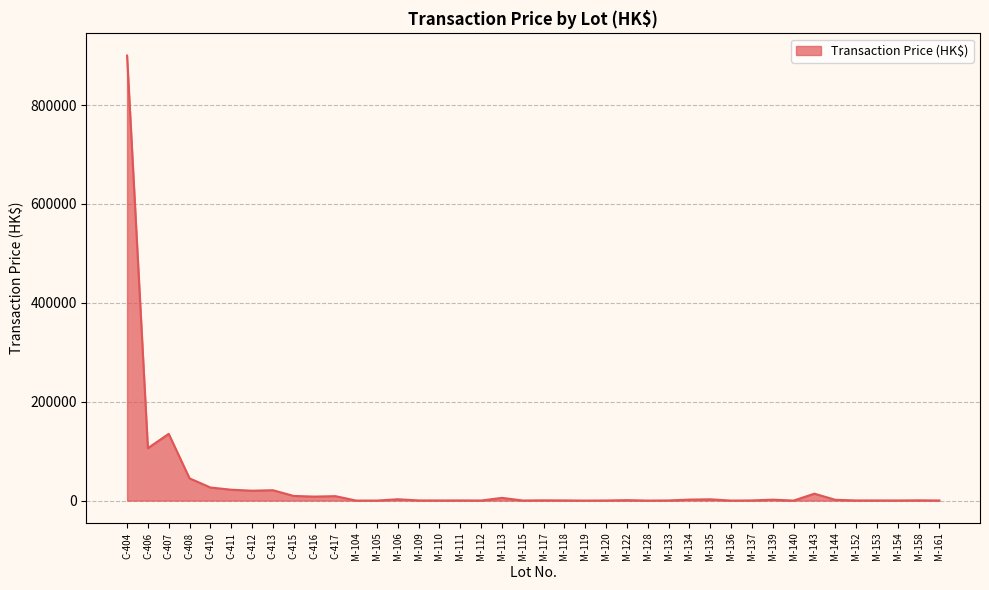

Is it true that the value at C-406 is 106000?

True